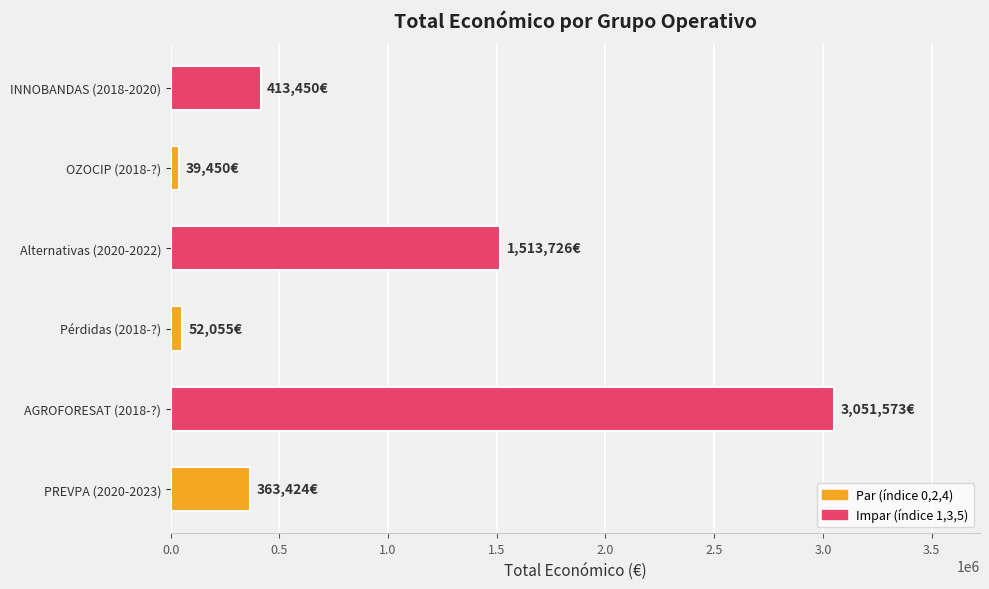

Which has a higher value, AGROFORESAT (2018-?) or PREVPA (2020-2023)?

AGROFORESAT (2018-?)